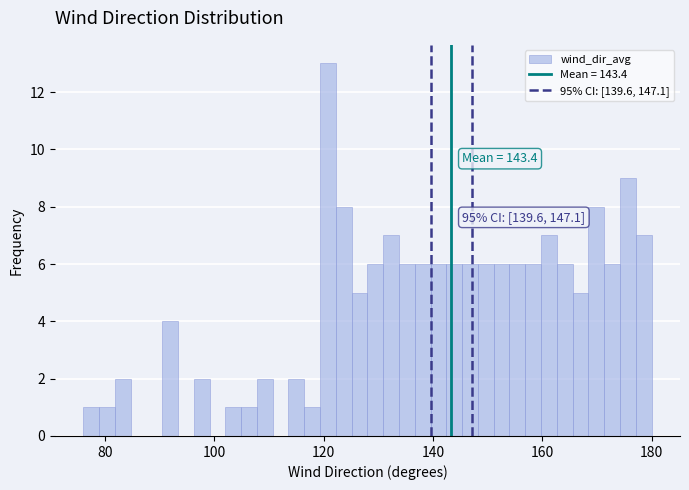

Around what value on the x-axis is the tallest bar? Give the approximate position of its centre, as read against the axis.

120